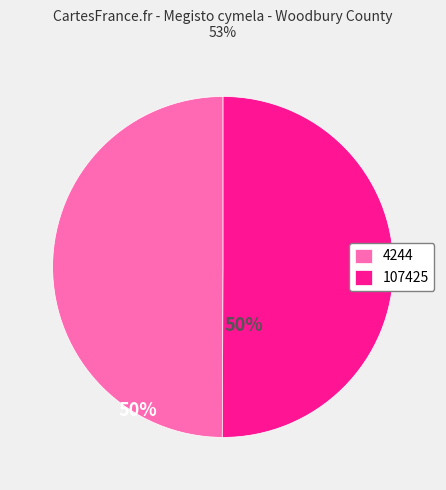

What is the ratio of the value at 107425 to the value at 4244?

1.0